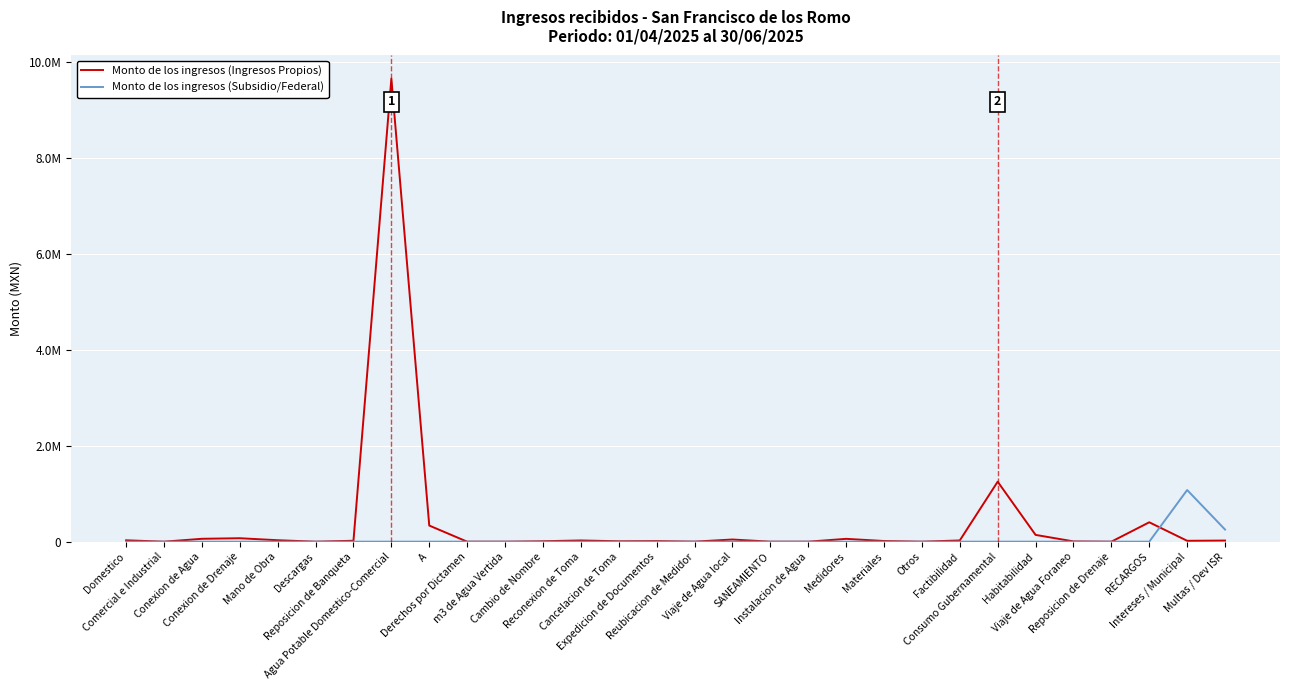

Does the chart display data point markers on the line(s)?

No